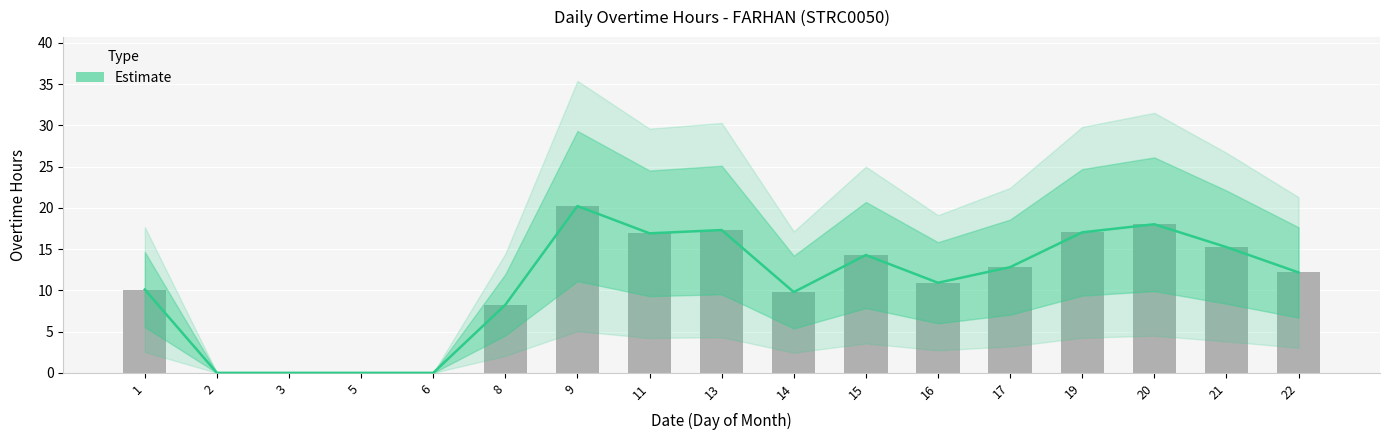

Are the bars grouped side by side (vs. stacked)?

No